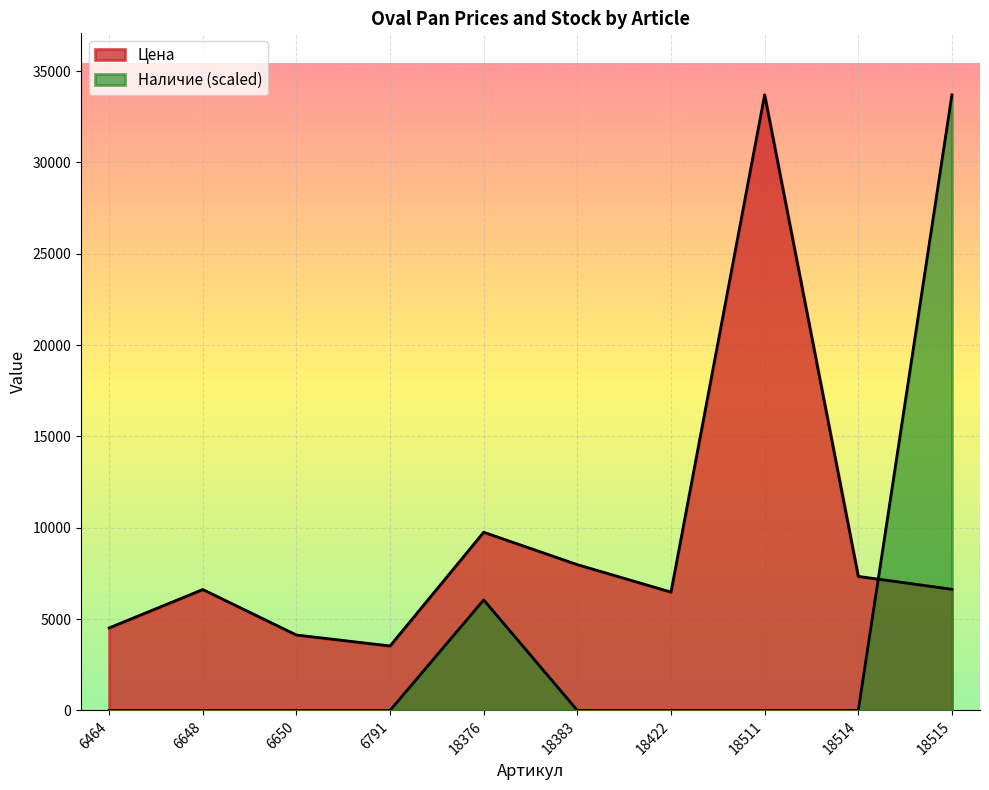

At how many categories does at least one series exceed 26890?

2